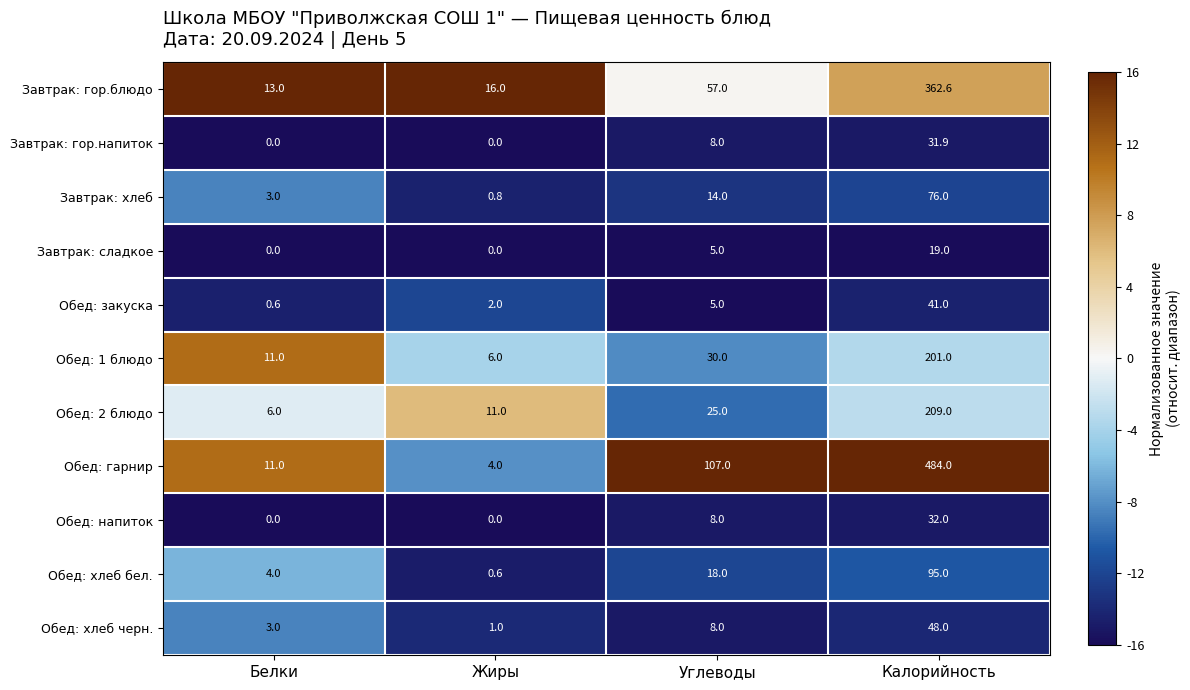

What is the difference between the Обед: гарнир values at Калорийность and Углеводы?

377.0